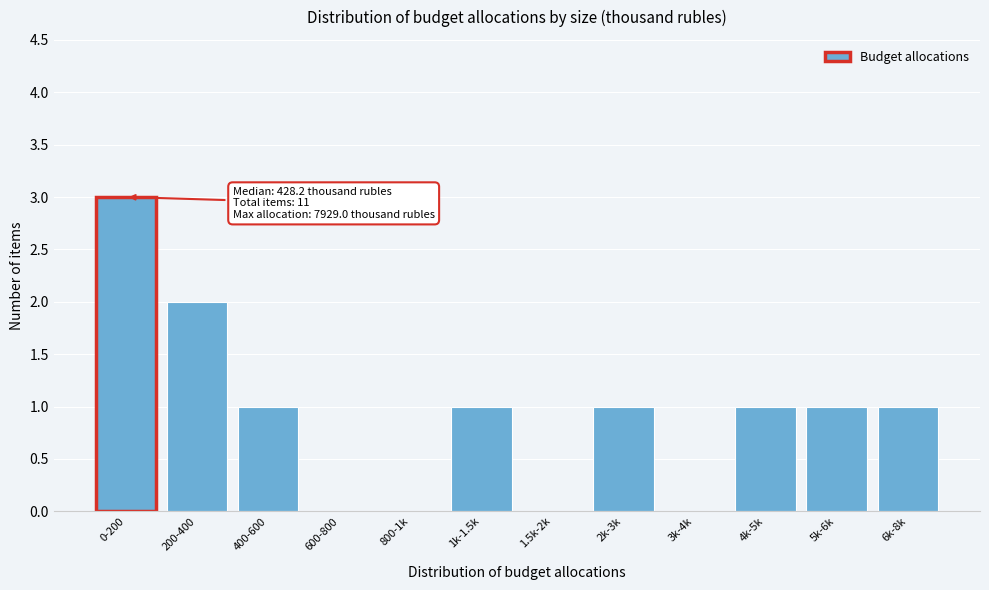

Reading left to right, list all the values displayed in this chart.

0-200=3	200-400=2	400-600=1	600-800=0	800-1k=0	1k-1.5k=1	1.5k-2k=0	2k-3k=1	3k-4k=0	4k-5k=1	5k-6k=1	6k-8k=1